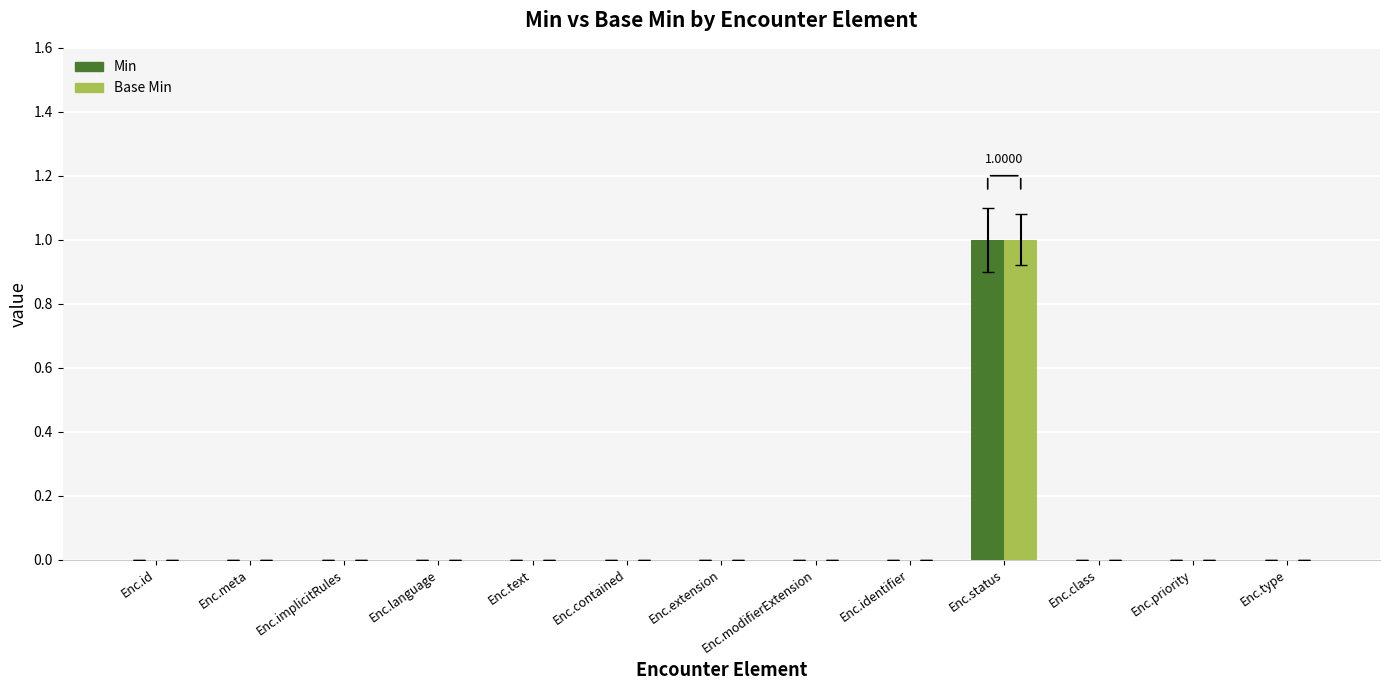

Count the Base Min values in the range 0 to 1.

13